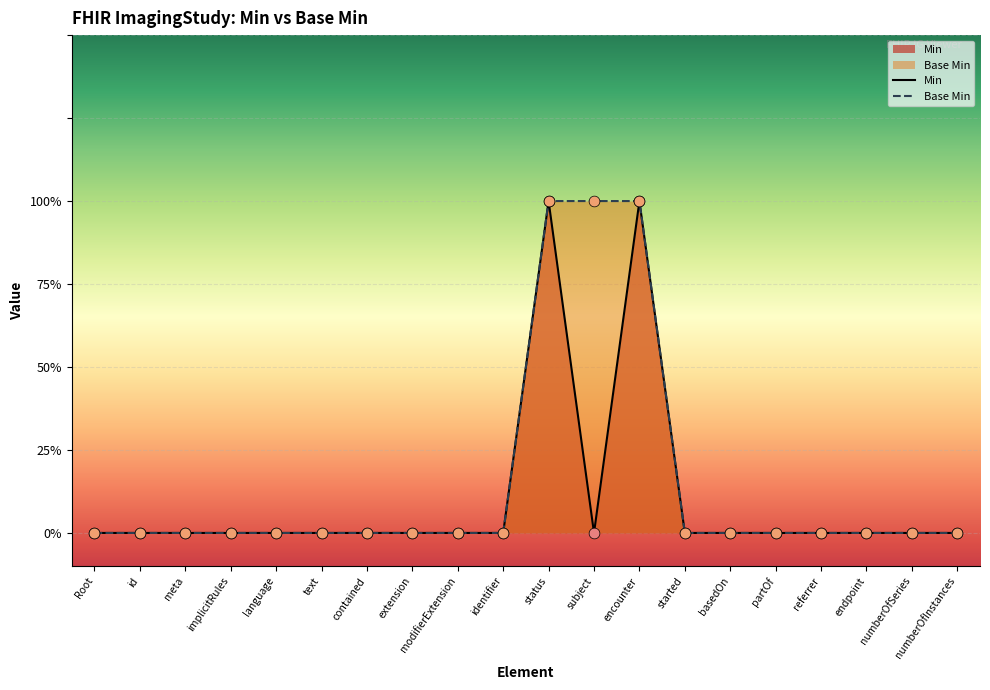

Which series has the largest total across all categories?

Base Min